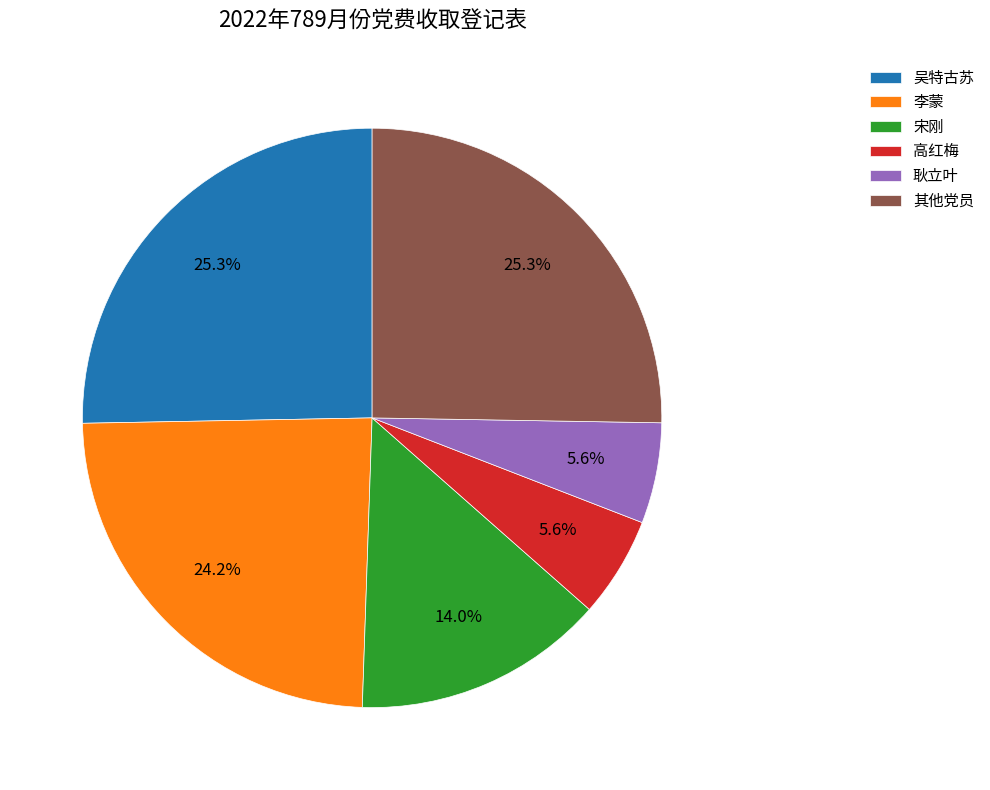

To the nearest percent, what is the difference between the largest and smallest slice percentages?

20%